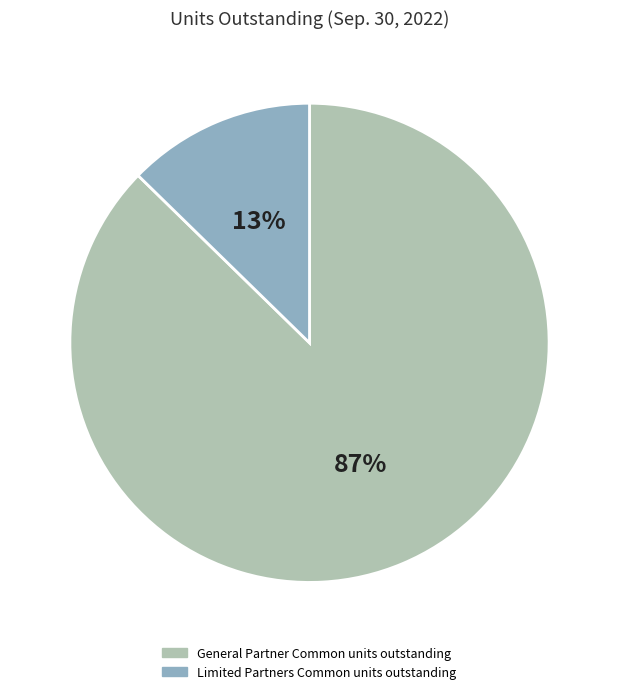

Is General Partner Common units outstanding the majority of the pie?

Yes